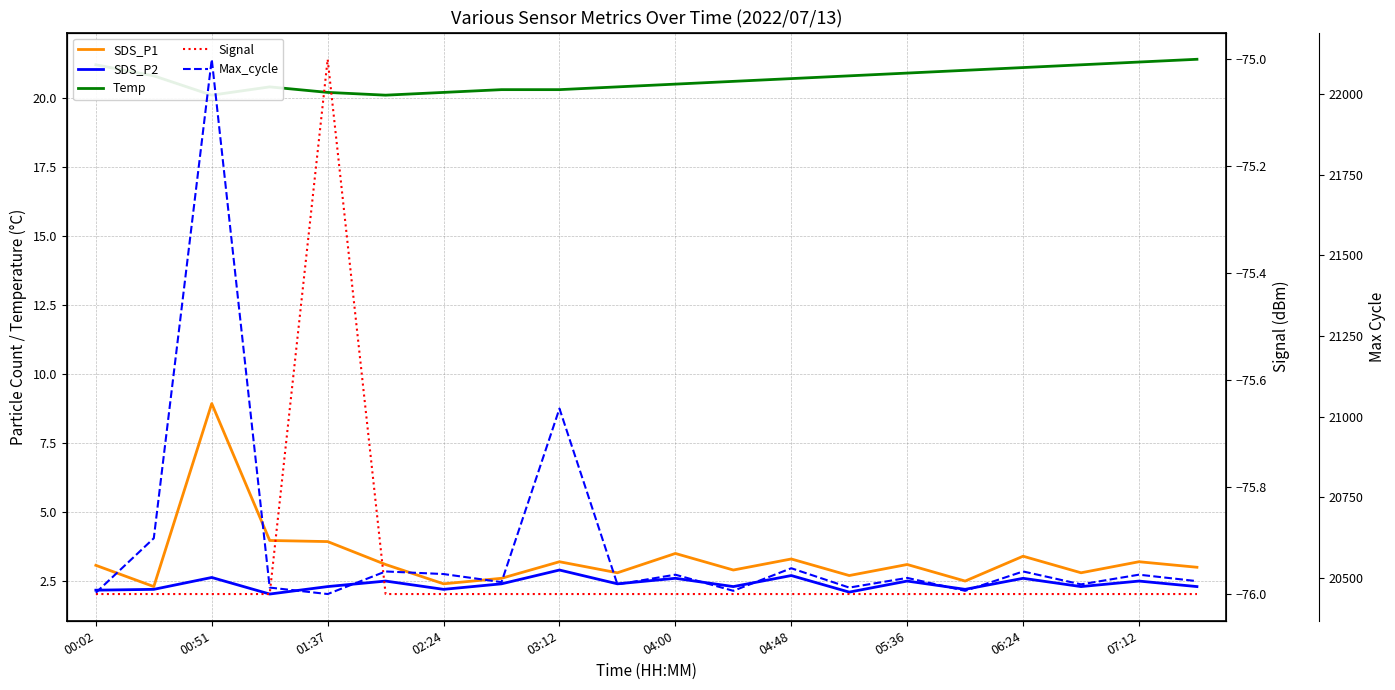

How many interior local peaks does the Max_cycle series have?

8